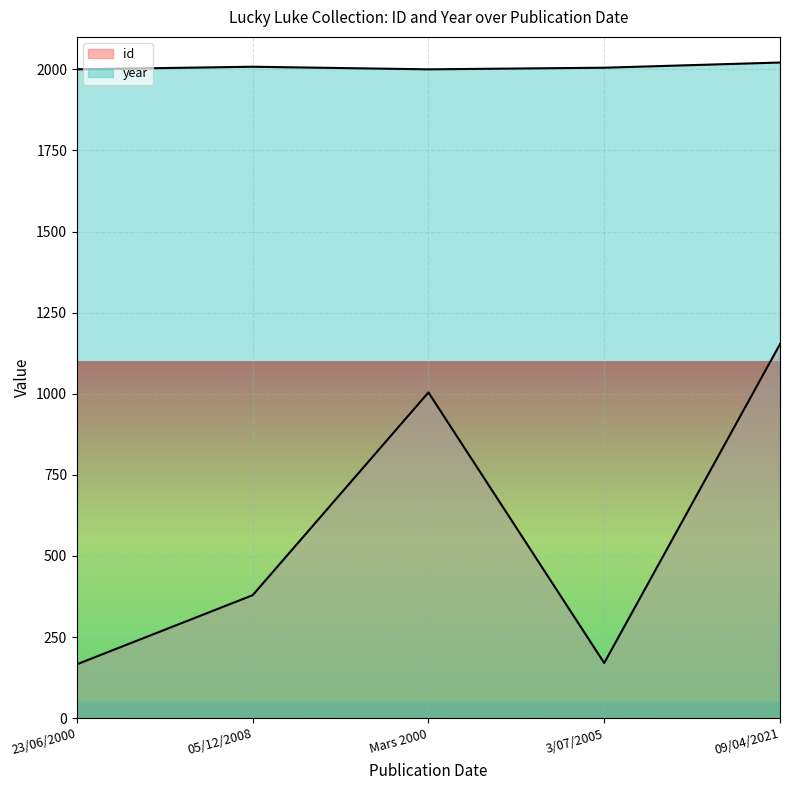

What value does the year series have at 3/07/2005, to the nearest 5?

2005